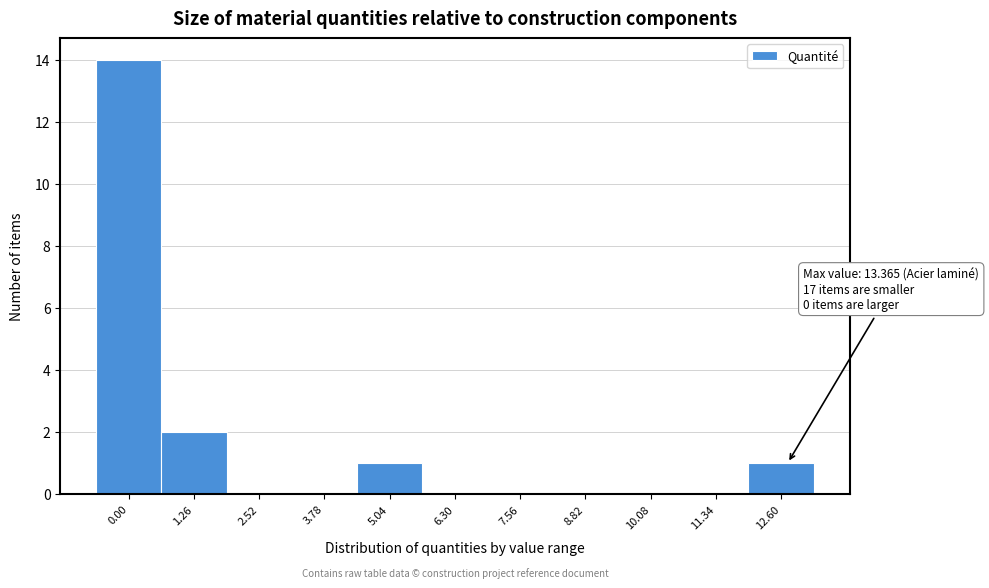

Reading right to left, extract all data points from this chart.

12.60=1	11.34=0	10.08=0	8.82=0	7.56=0	6.30=0	5.04=1	3.78=0	2.52=0	1.26=2	0.00=14